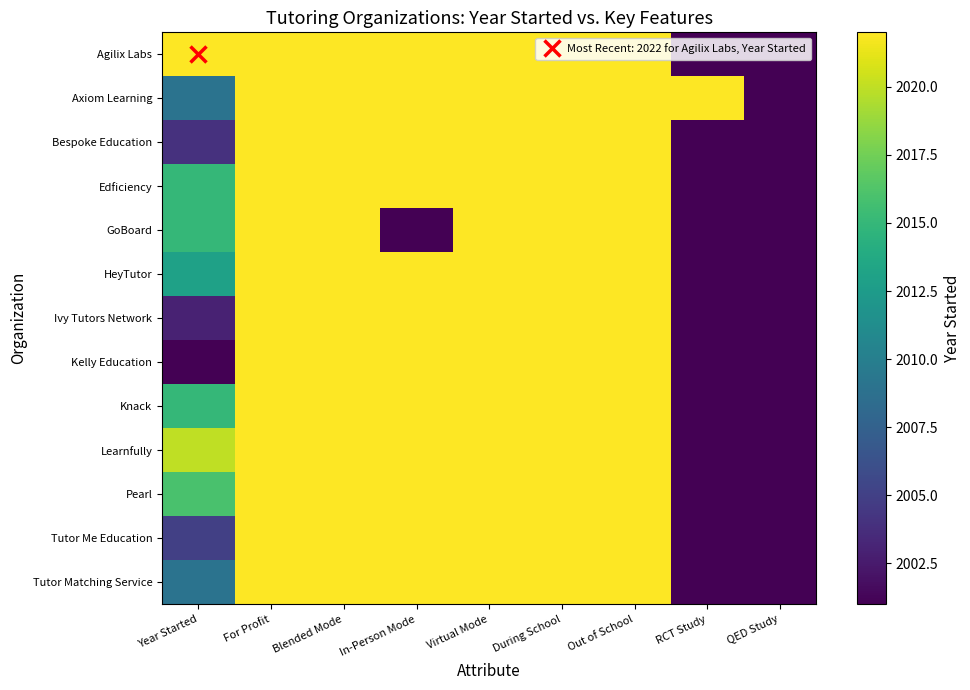

Rank the series at During School from highest to lowest value.

Agilix Labs, Axiom Learning, Bespoke Education, Edficiency, GoBoard, HeyTutor, Ivy Tutors Network, Kelly Education, Knack, Learnfully, Pearl, Tutor Me Education, Tutor Matching Service